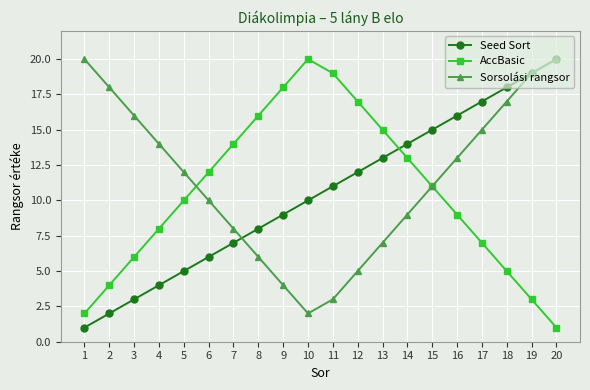

Reading left to right, extract all data points from this chart.

Seed Sort: 1	2	3	4	5	6	7	8	9	10	11	12	13	14	15	16	17	18	19	20
AccBasic: 2	4	6	8	10	12	14	16	18	20	19	17	15	13	11	9	7	5	3	1
Sorsolási rangsor: 20	18	16	14	12	10	8	6	4	2	3	5	7	9	11	13	15	17	19	20